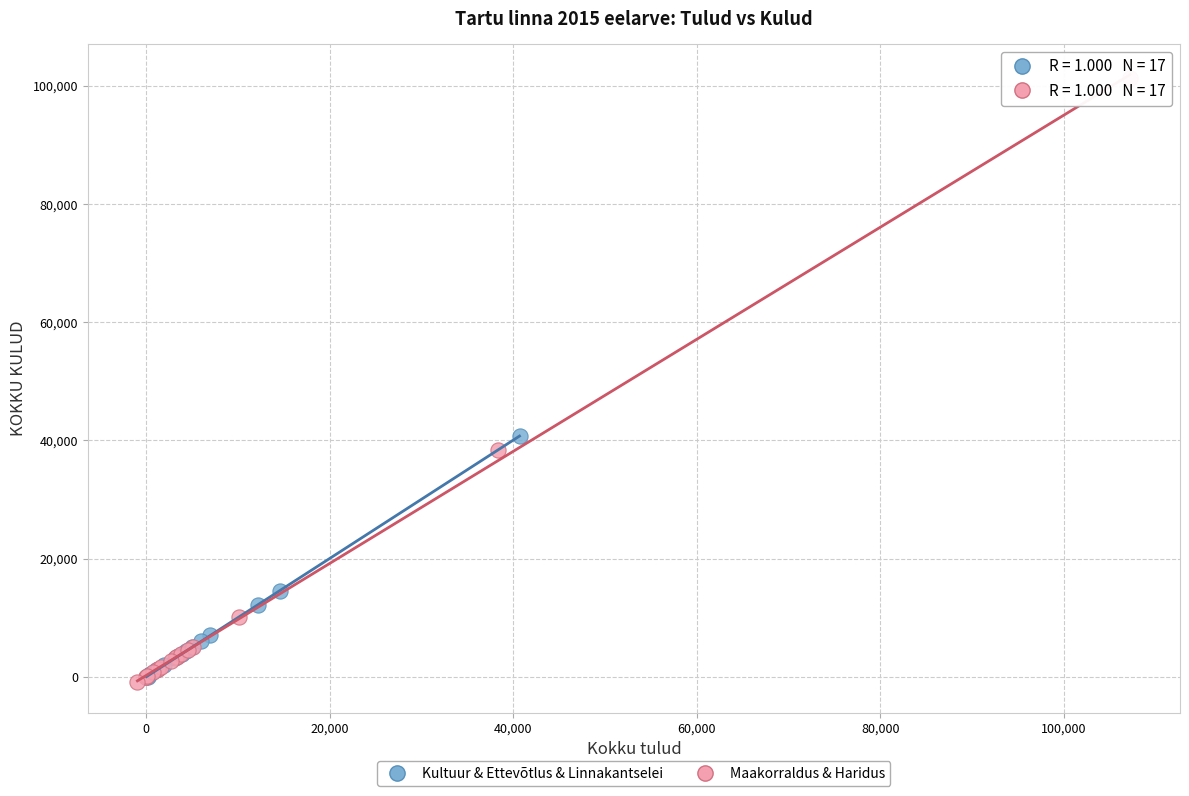

Which series reaches the maximum Y coordinate?

Maakorraldus & Haridus